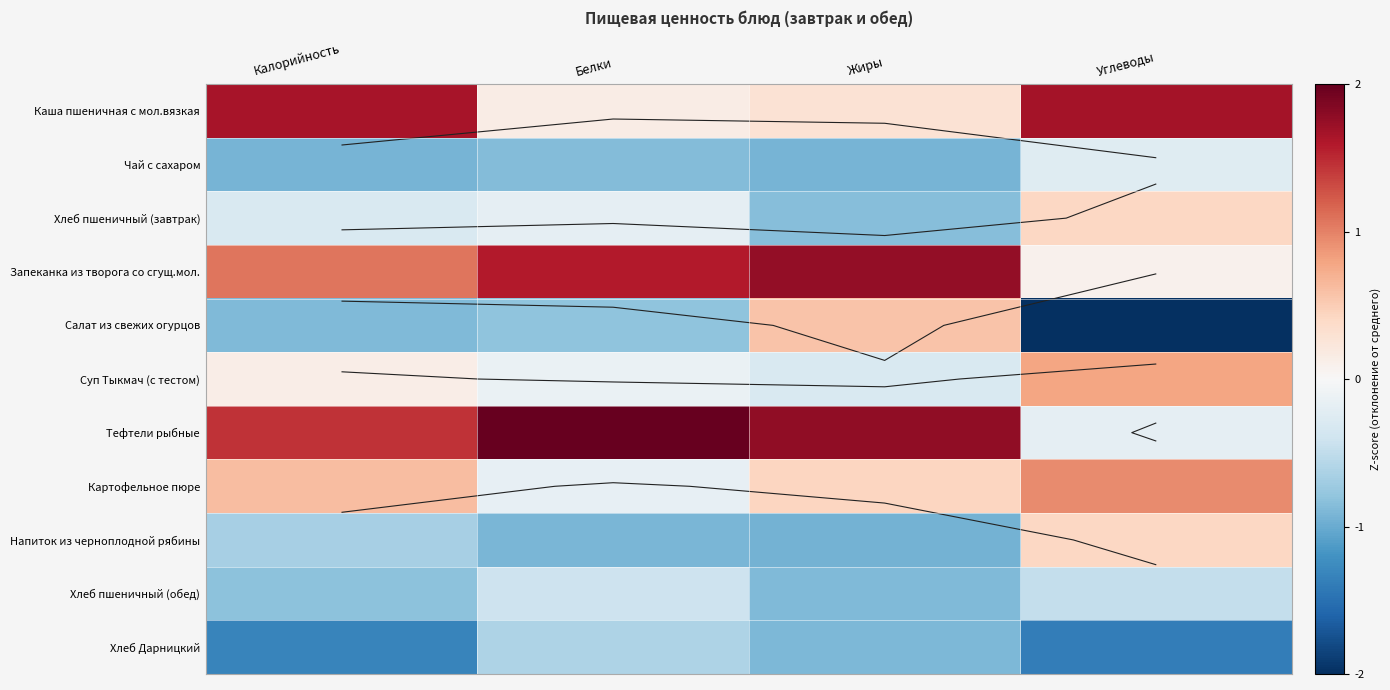

What is the difference between the maximum and minimum values in the Картофельное пюре series?

1.1